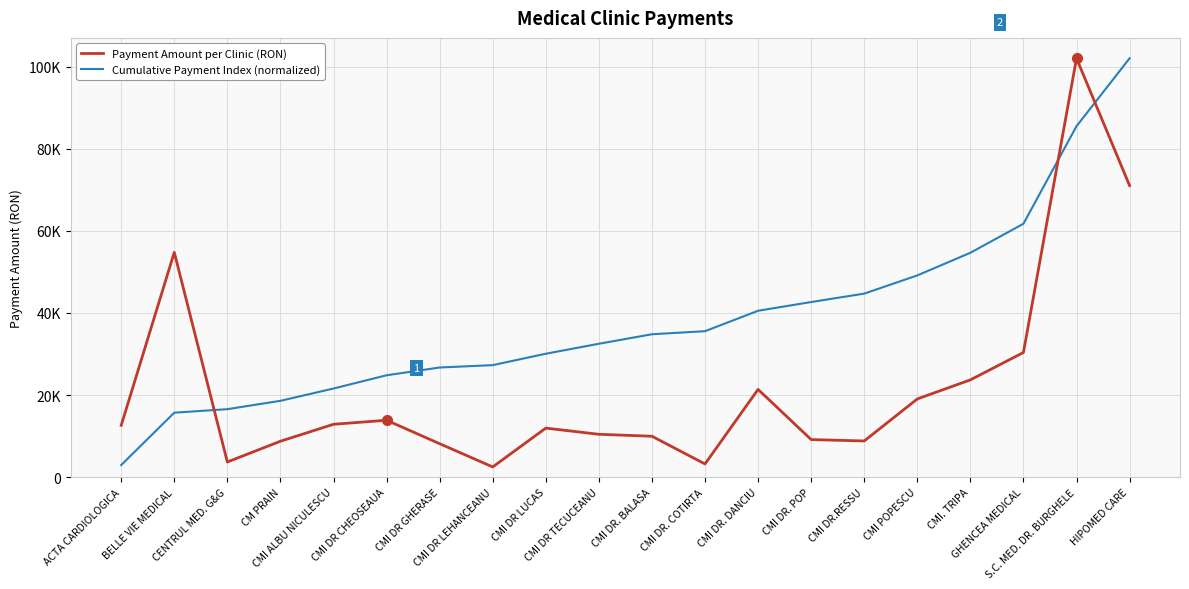

Which series ends up on top after the final intersection of Payment Amount per Clinic (RON) and Cumulative Payment Index (normalized)?

Cumulative Payment Index (normalized)